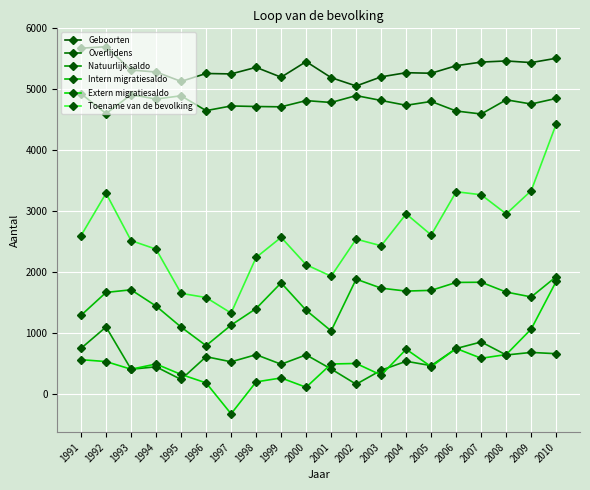

What is the difference between the Intern migratiesaldo values at 2008 and 2010?

253